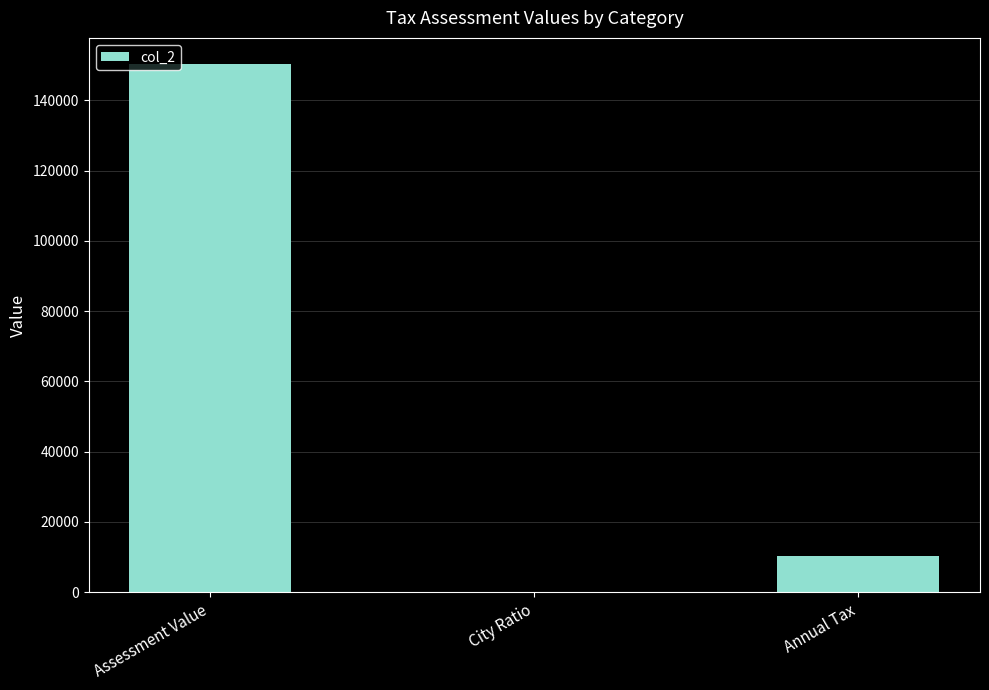

What is the change in value from Assessment Value to Annual Tax?

-139924.8